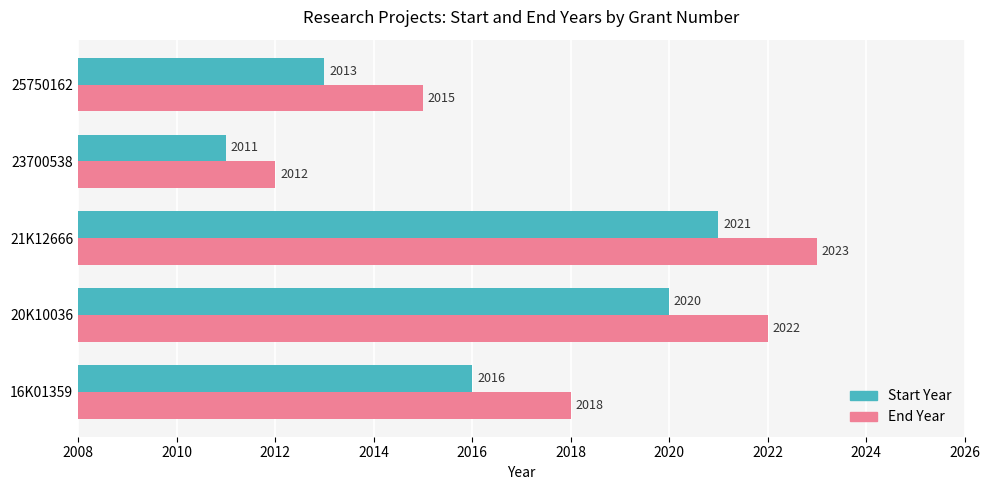

True or false: Start Year has a value of 1178 at 23700538.

False